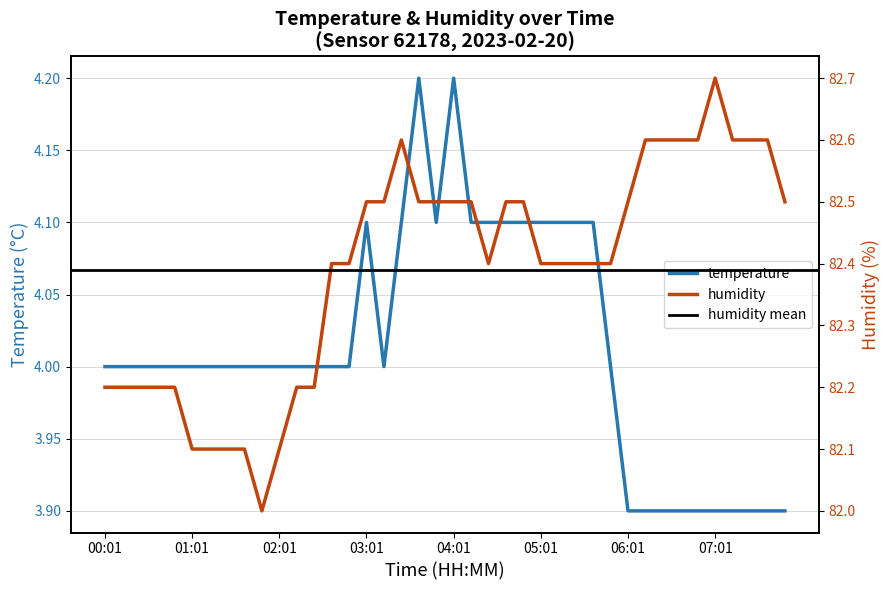

How many lines are shown in the chart?

2